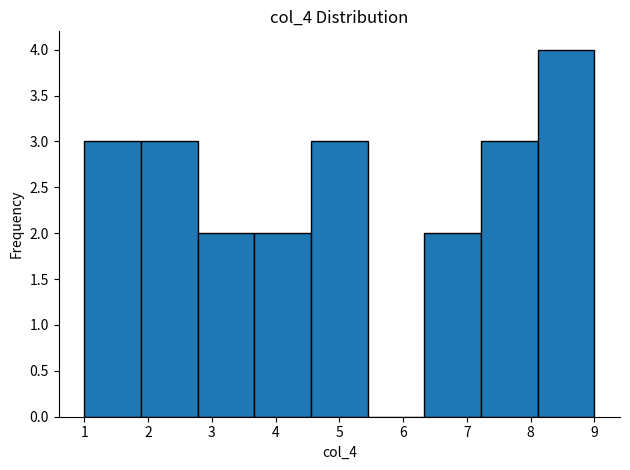

Reading left to right, transcribe this chart: for each bar, give the range it covers on the x-axis and its height. Neither the bar edges nor the heights are printed on the chart, so give them approximately, as read against the axes.

1.0 to 1.9: 3
1.9 to 2.8: 3
2.8 to 3.7: 2
3.7 to 4.6: 2
4.6 to 5.4: 3
5.4 to 6.3: 0
6.3 to 7.2: 2
7.2 to 8.1: 3
8.1 to 9.0: 4